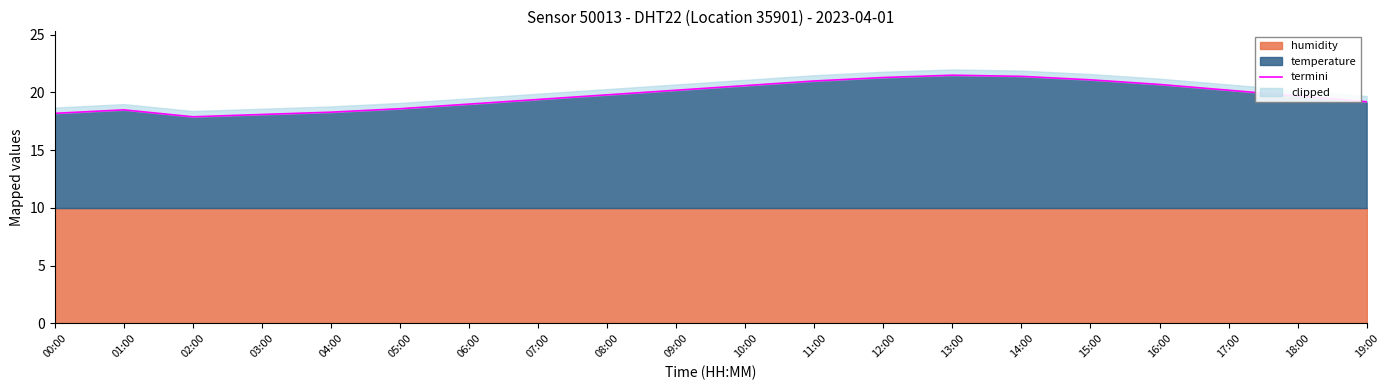

What is the smallest value displayed?

17.9